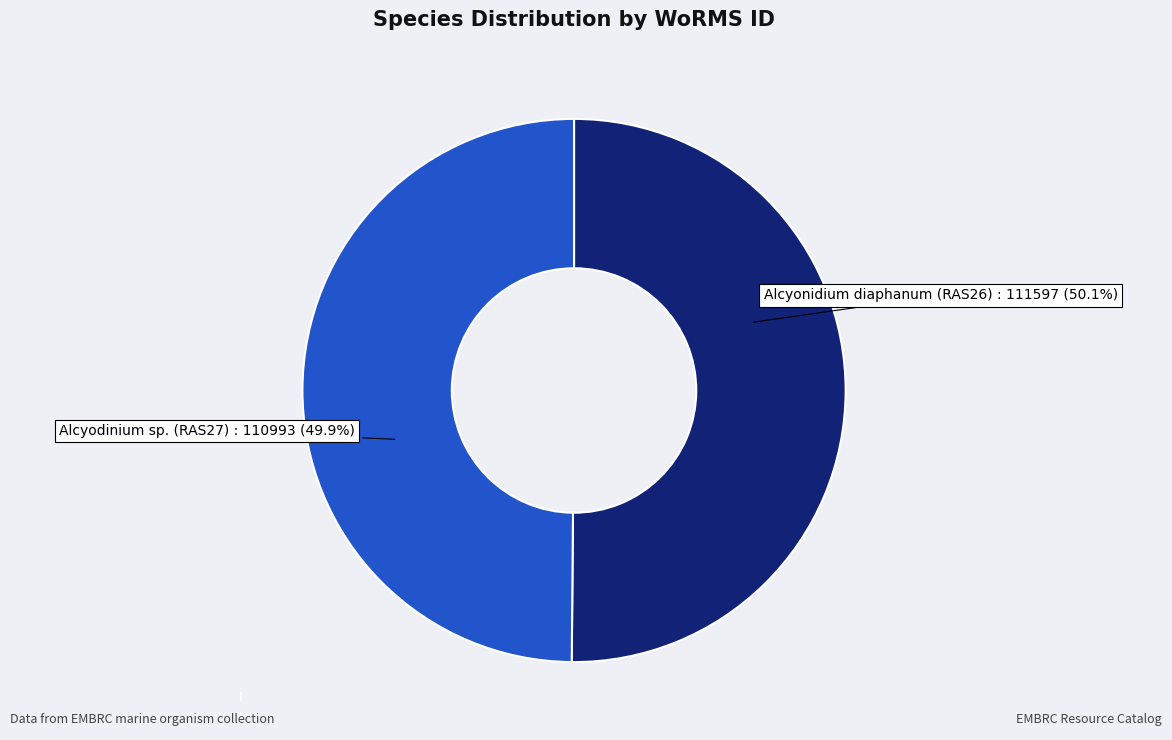

Count the number of slices in the pie.

2